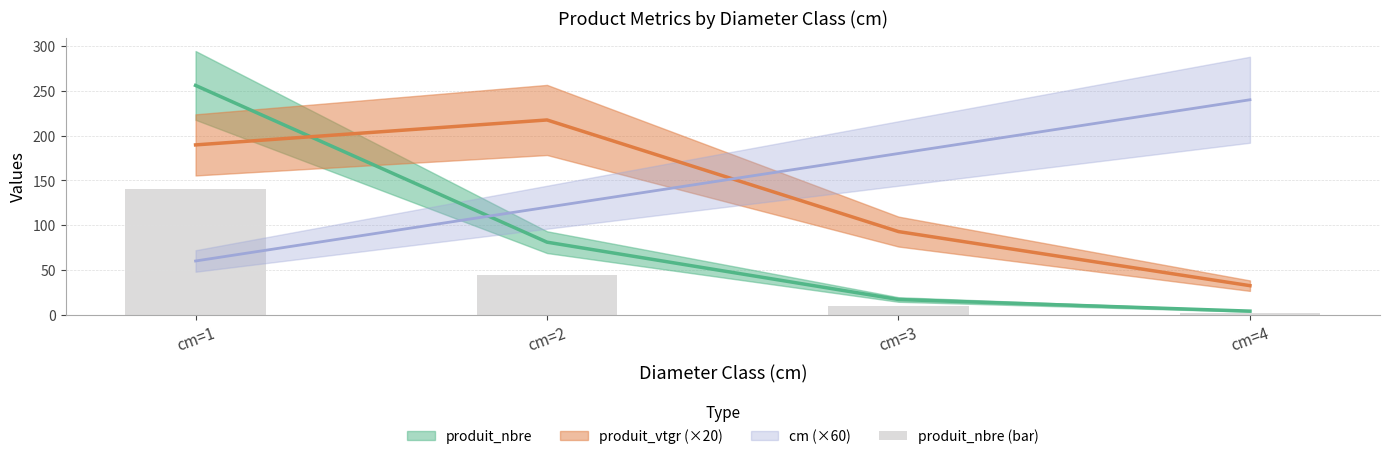

Which has a higher value, cm=3 or cm=2?

cm=2